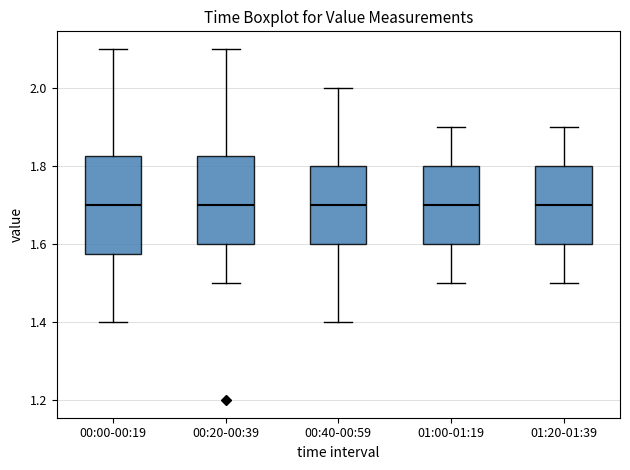

Reading left to right, transcribe this box plot: for each box, give where its median line is, the range the box spans, and where its two whiskers end, as read against the y-axis. The values are not printed on the chart, so give them approximately, as read against the axis.

00:00-00:19: median 1.70, box 1.58 to 1.82, whiskers 1.40 to 2.10
00:20-00:39: median 1.70, box 1.60 to 1.82, whiskers 1.50 to 2.10
00:40-00:59: median 1.70, box 1.60 to 1.80, whiskers 1.40 to 2.00
01:00-01:19: median 1.70, box 1.60 to 1.80, whiskers 1.50 to 1.90
01:20-01:39: median 1.70, box 1.60 to 1.80, whiskers 1.50 to 1.90